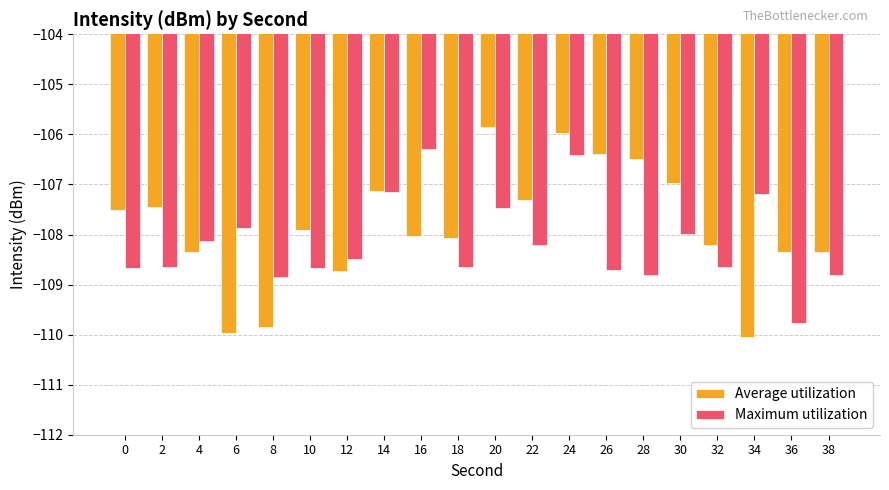

Where is Average utilization nearest to the value -107?

30